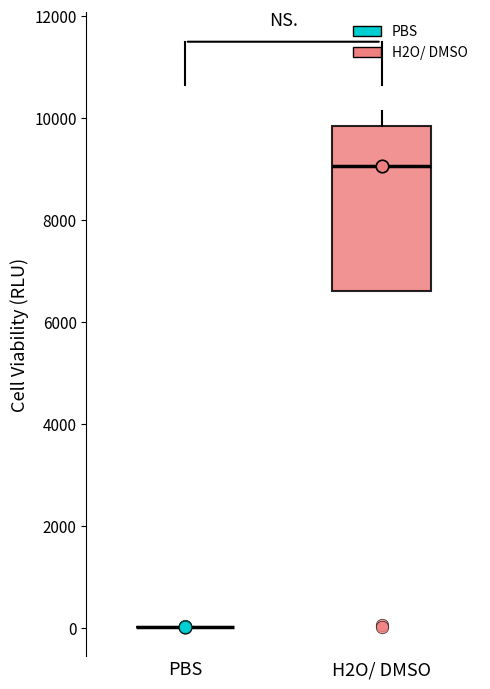

Reading left to right, transcribe this box plot: for each box, give where its median line is, the range the box spans, and where its two whiskers end, as read against the y-axis. The values are not printed on the chart, so give them approximately, as read against the axis.

PBS: box collapsed to a line at 0, whiskers 0 to 0
H2O/ DMSO: median 9000, box 6600 to 9800, whiskers 6600 to 10200